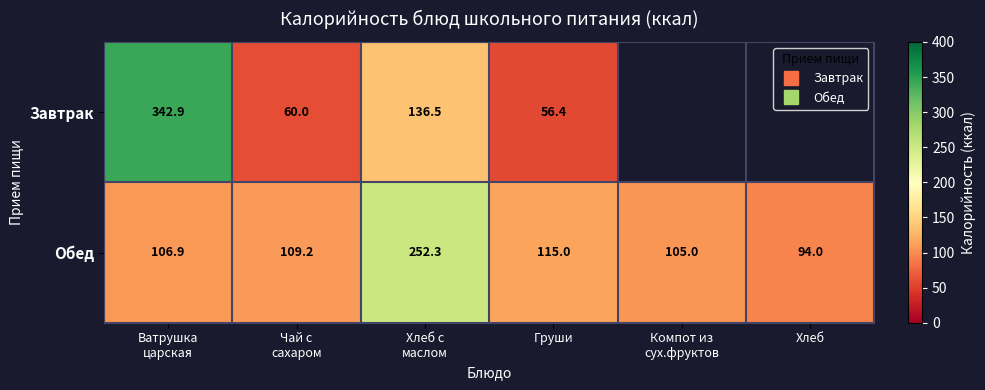

What is the difference between the Завтрак values at Компот из сух.фруктов and Груши?

56.4